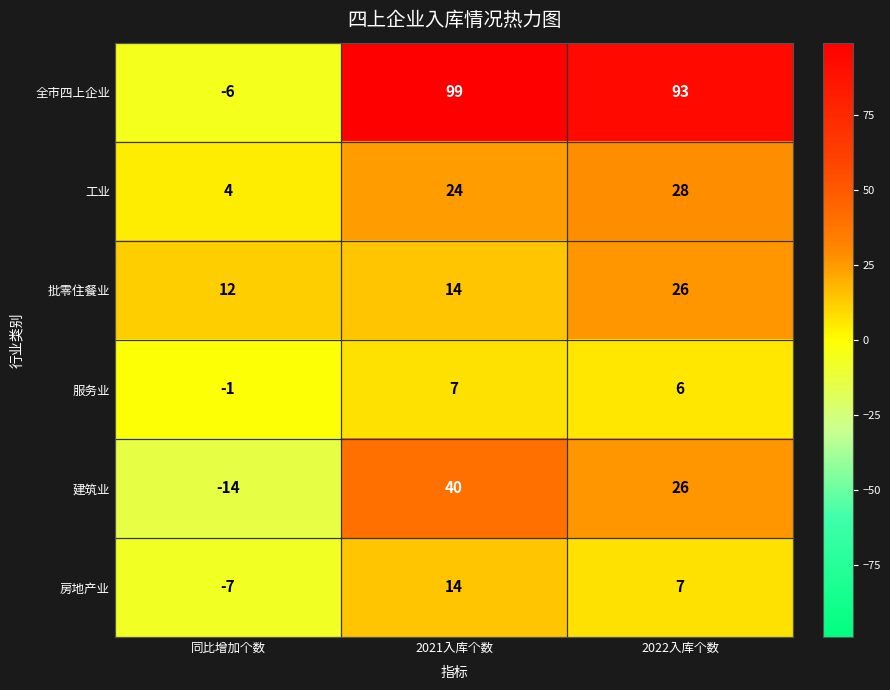

What is the average value of the 批零住餐业 series?

17